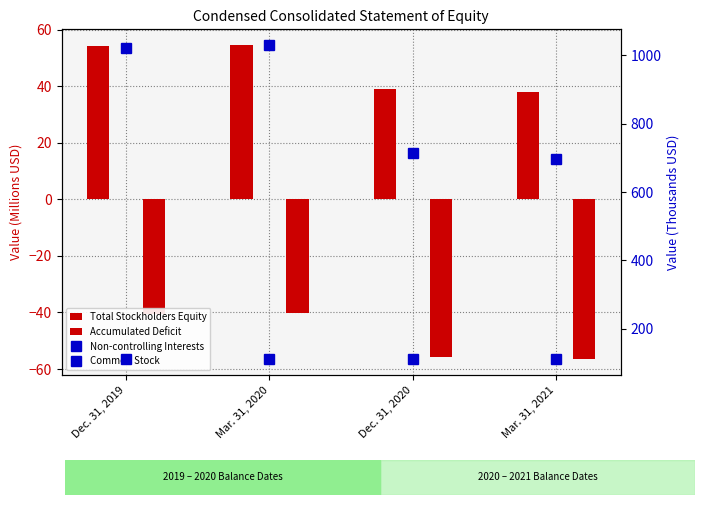

What are all the series names shown in the legend?

Total Stockholders Equity, Accumulated Deficit, Non-controlling Interests, Common Stock